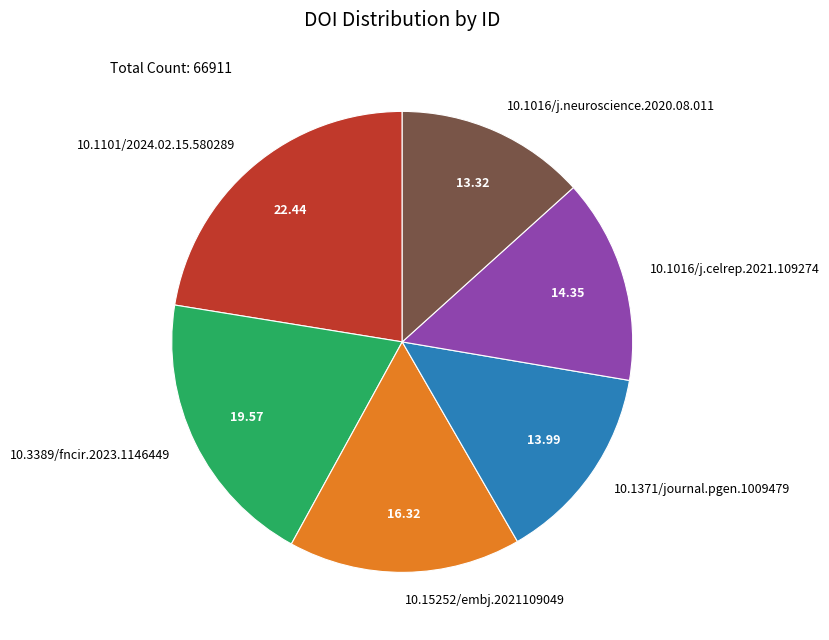

How many slices are in this pie chart?

6